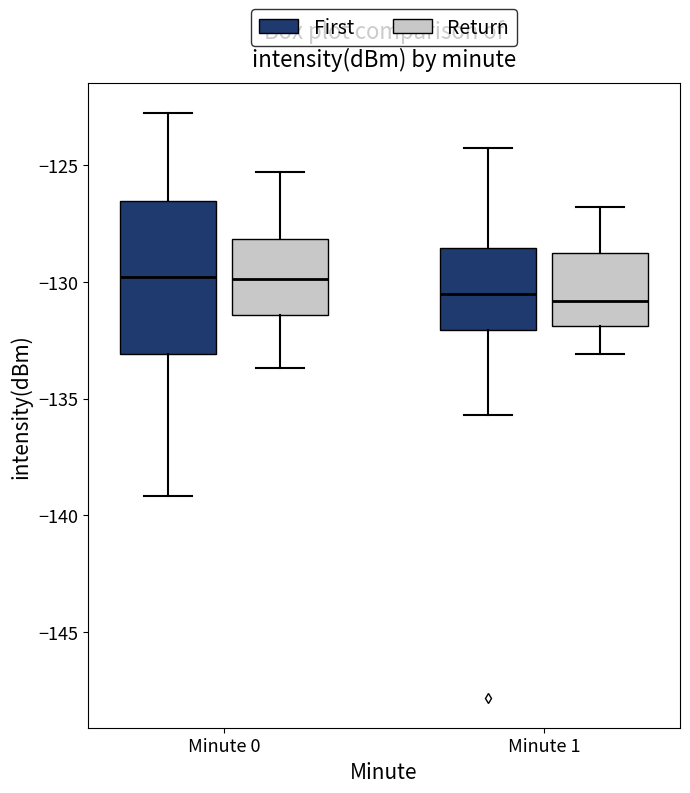

Where is the lower edge of the box for Minute 1 (First) on the y-axis? The values are not printed on the chart, so give them approximately, as read against the axis.

-132.0